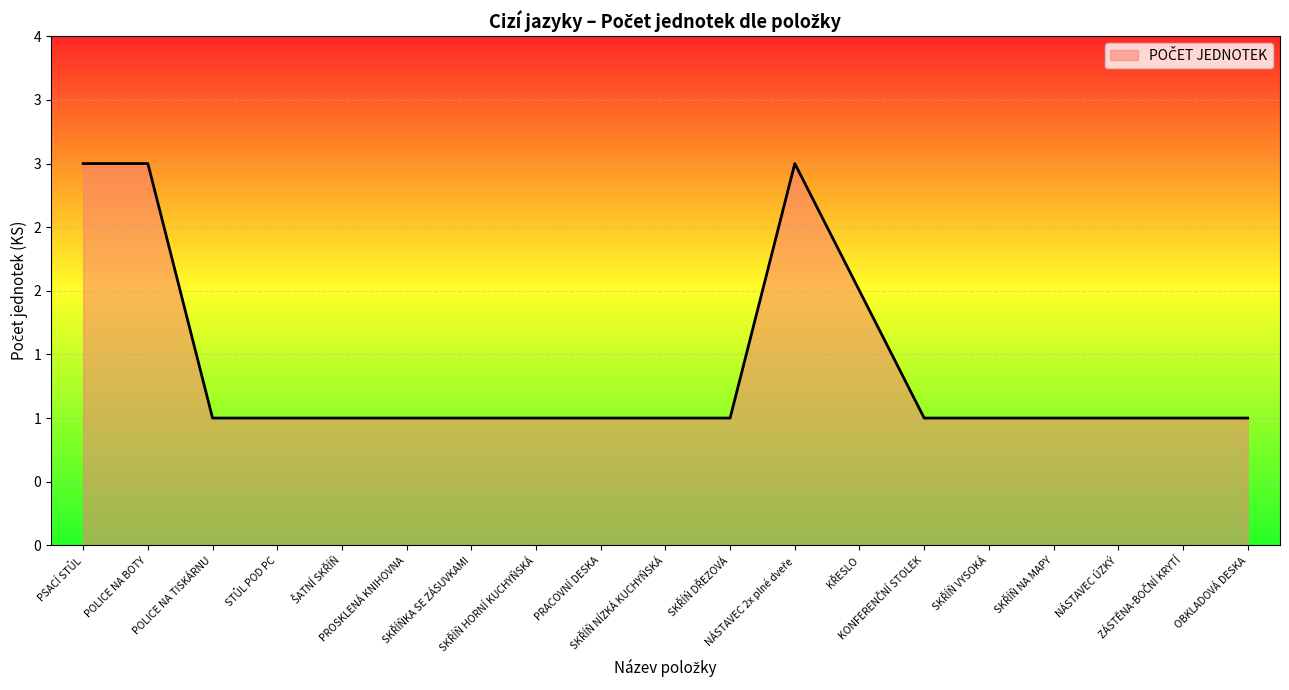

Is this an area chart (filled region under the line)?

Yes